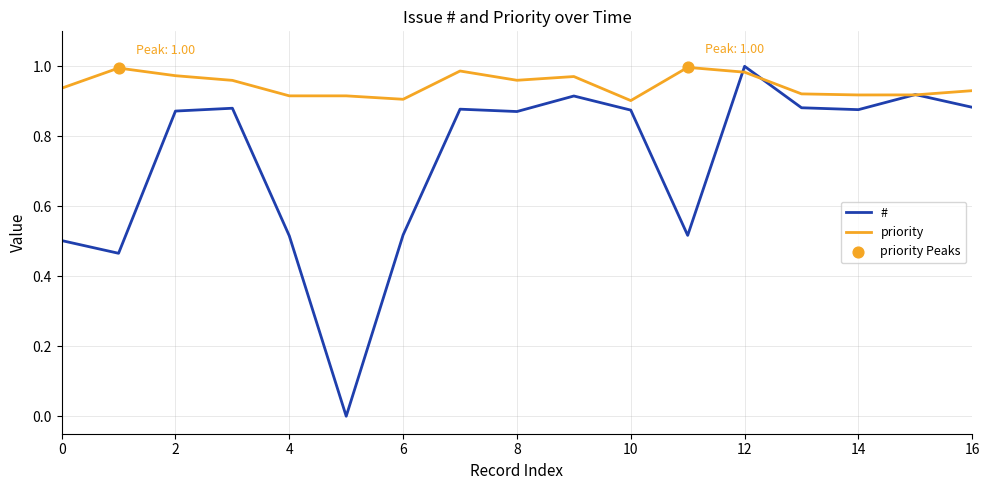

Which series has the largest range (max minus min)?

#